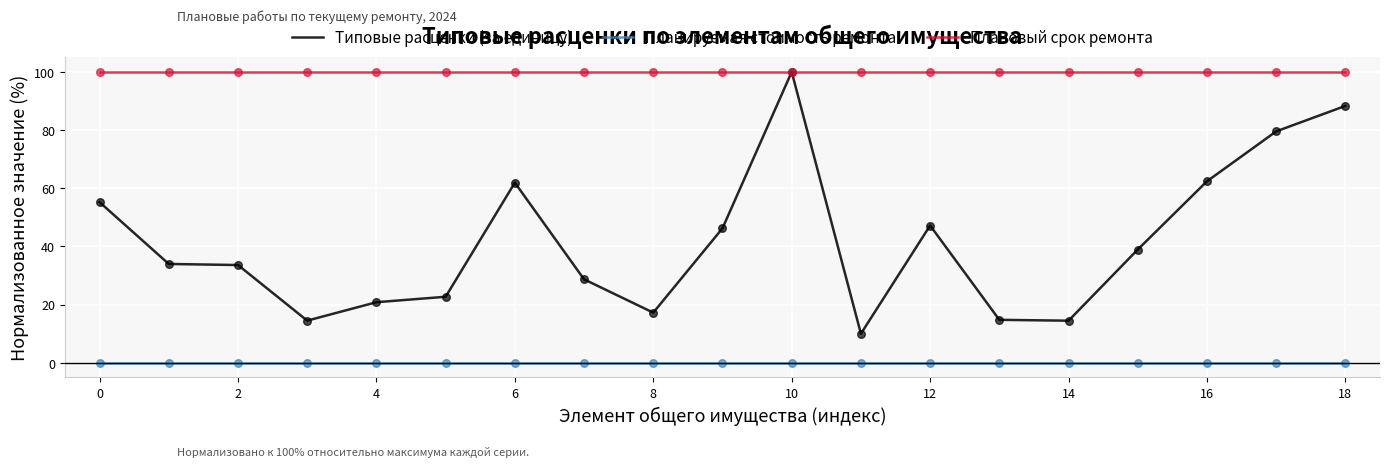

Which series has the widest spread of values?

Типовые расценки (за единицу)